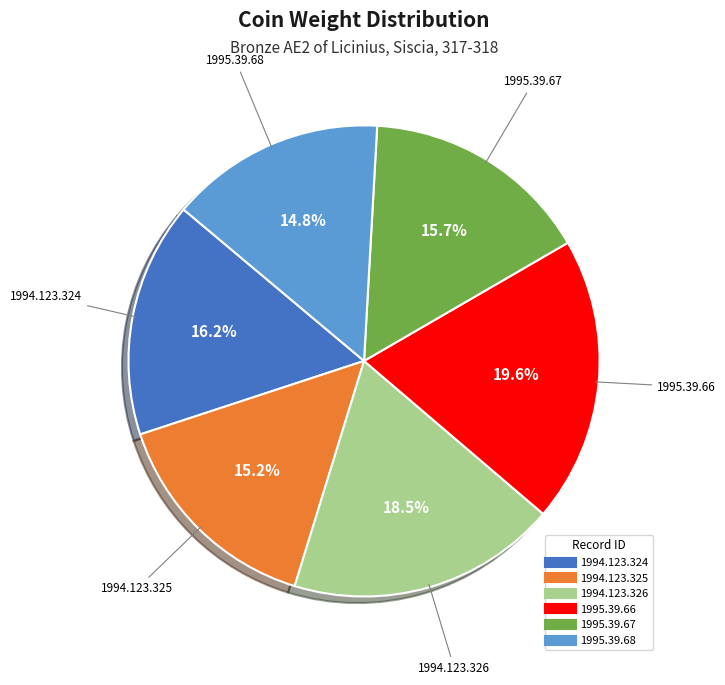

Which category has the biggest portion of the pie?

1995.39.66